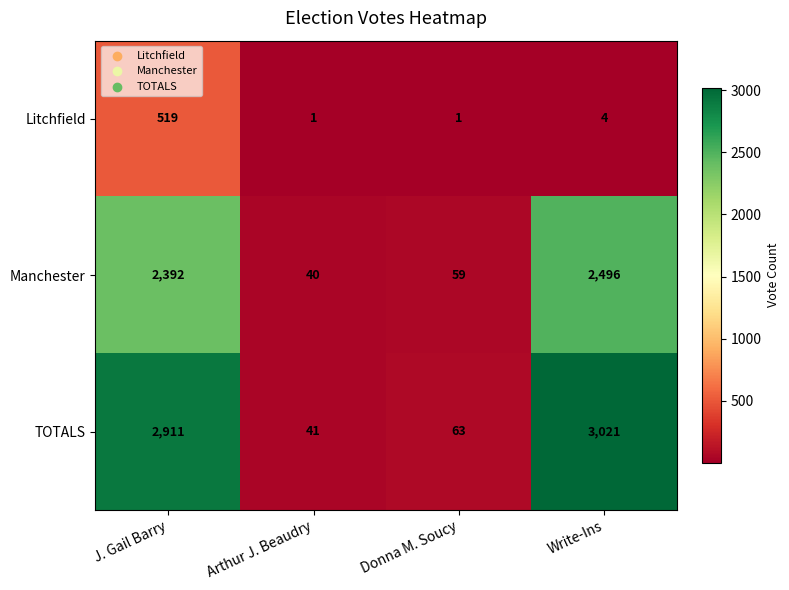

Rank the series at Arthur J. Beaudry from lowest to highest value.

Litchfield, Manchester, TOTALS